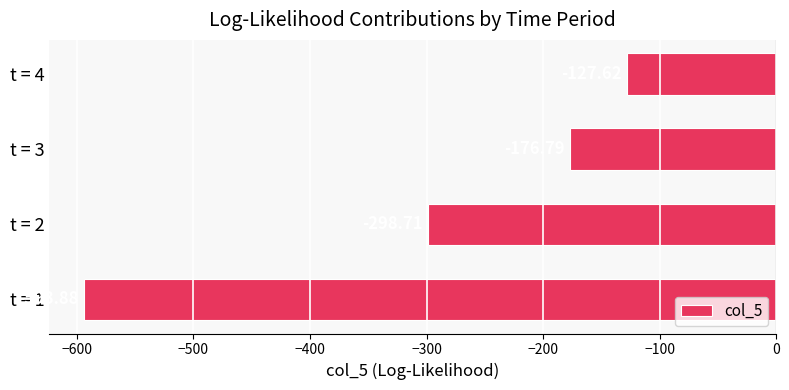

How many categories are shown in the chart?

4